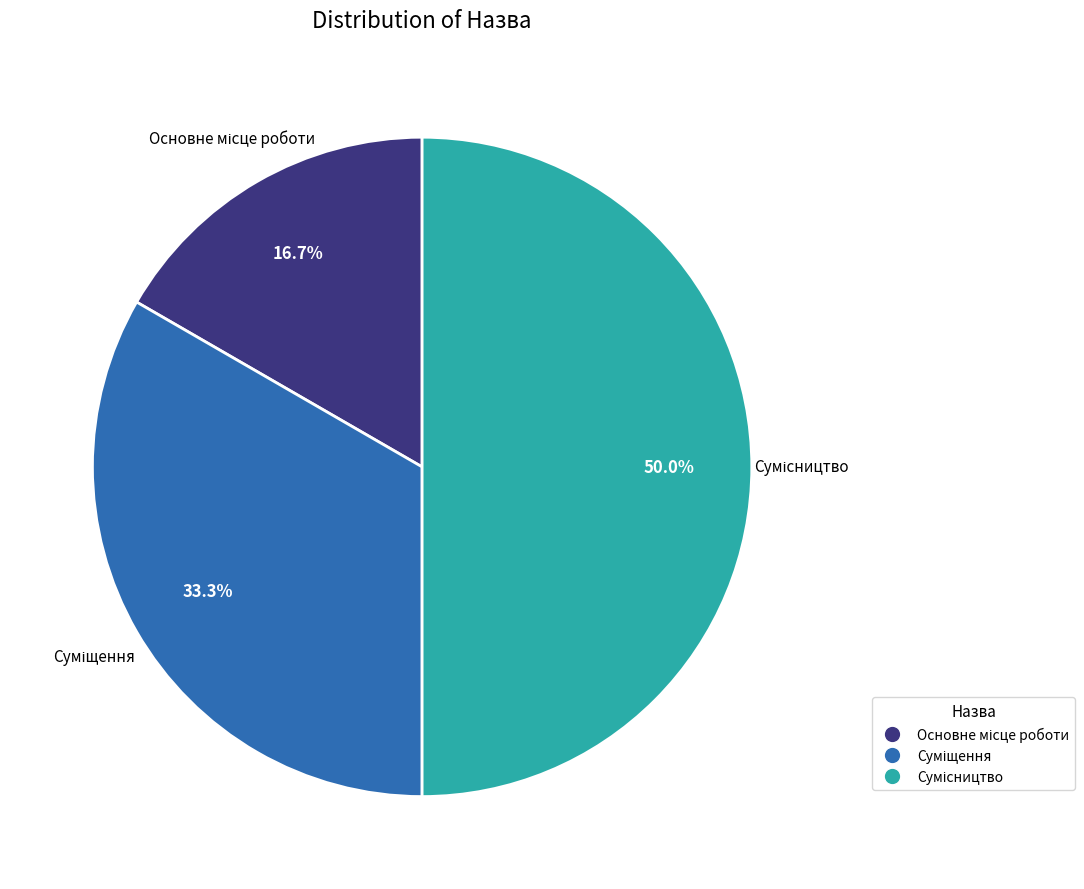

True or false: Основне місце роботи accounts for 17% of the total.

True